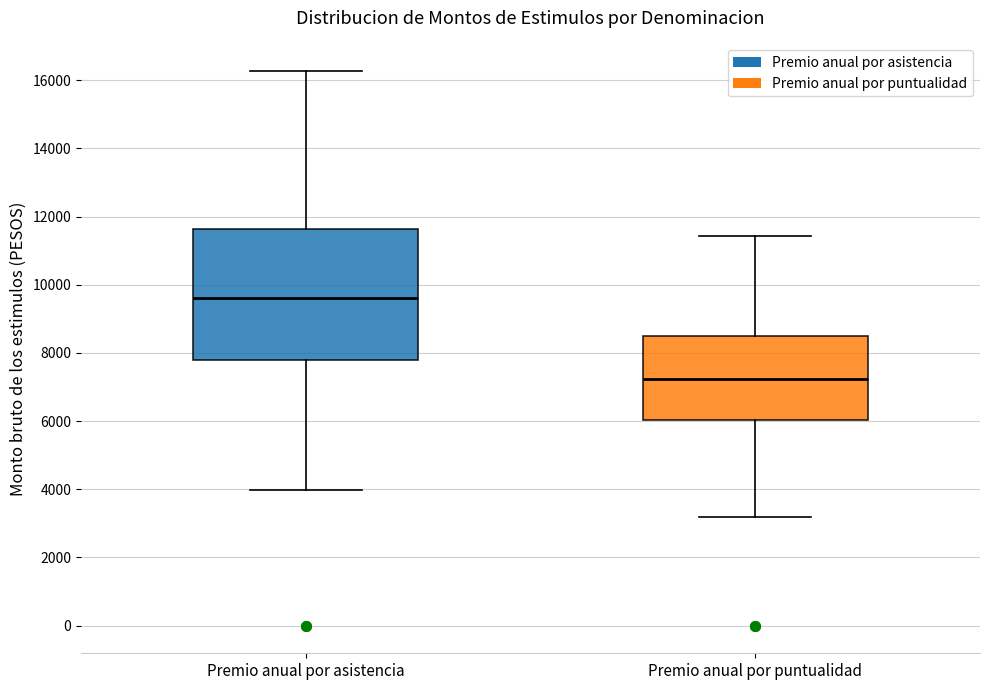

Which box's median line is the highest?

Premio anual por asistencia